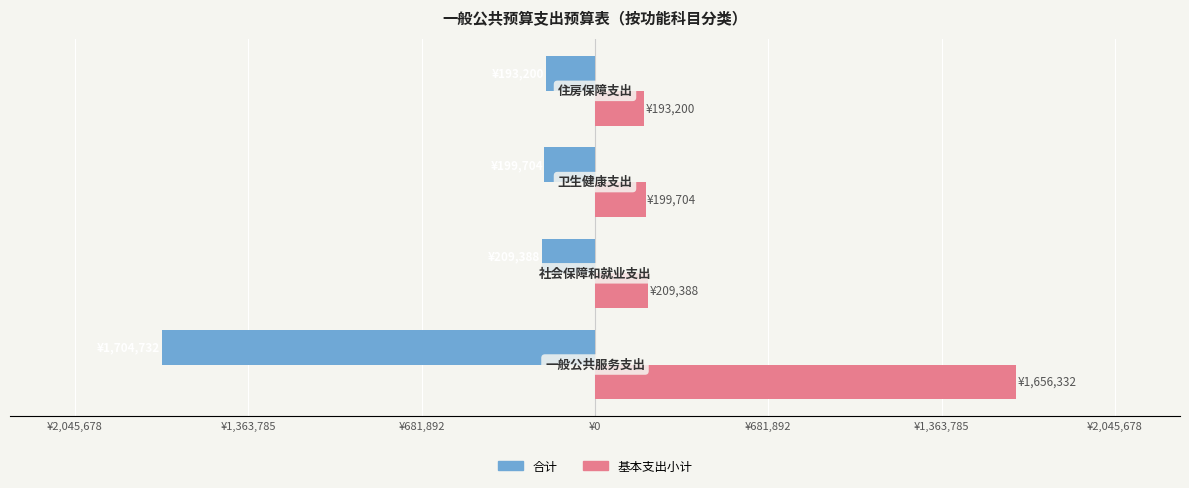

What are all the series names shown in the legend?

合计, 基本支出小计